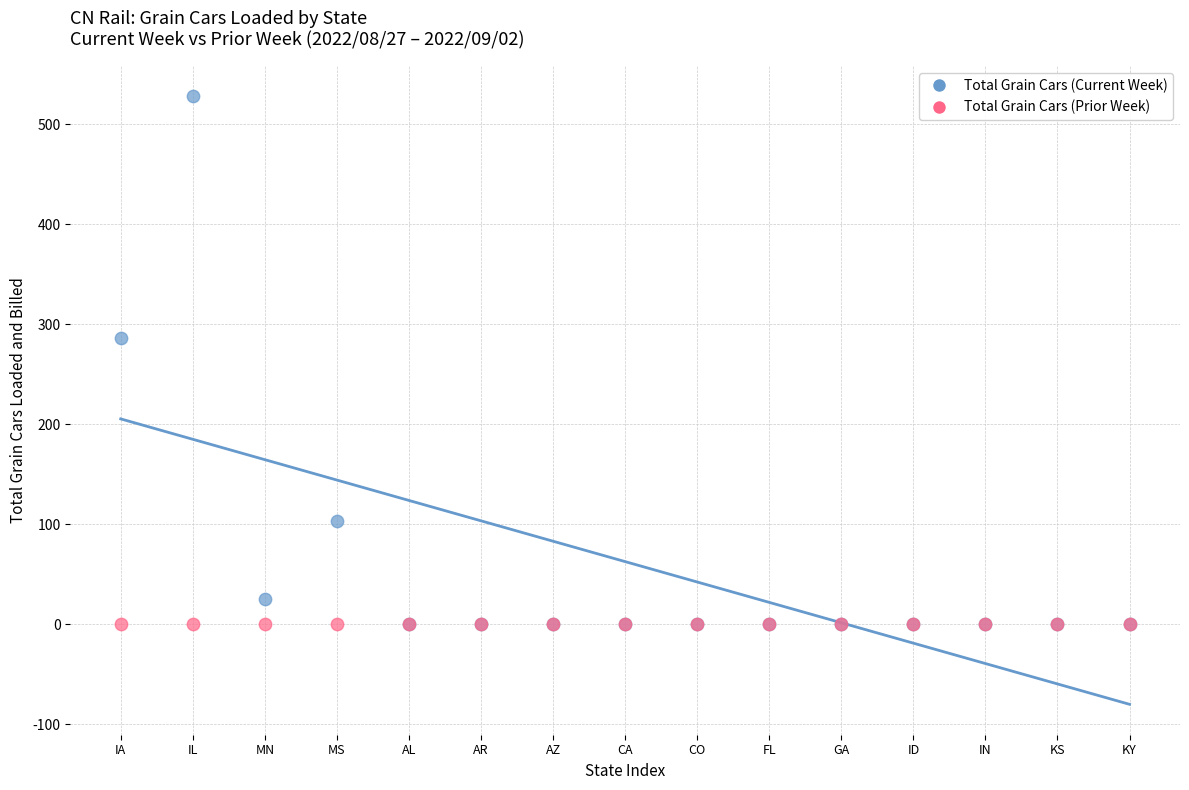

Which series contains the highest Y value?

Total Grain Cars (Current Week)